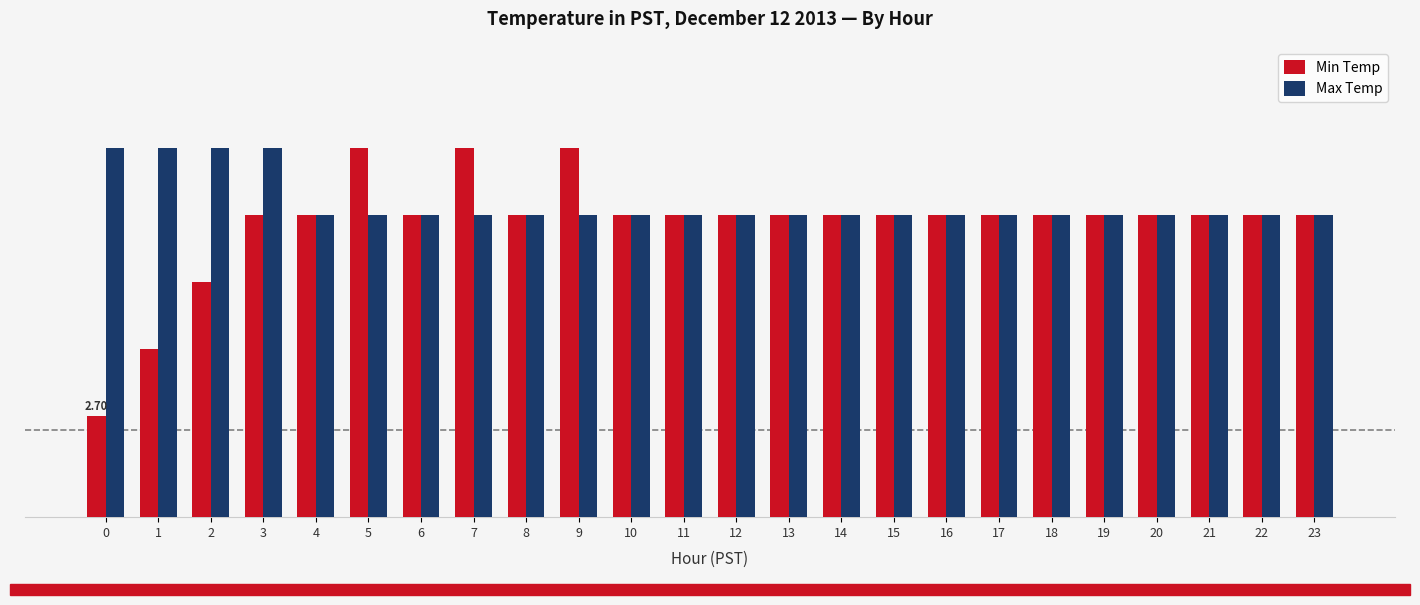

What is the maximum value shown in the chart?

3.1